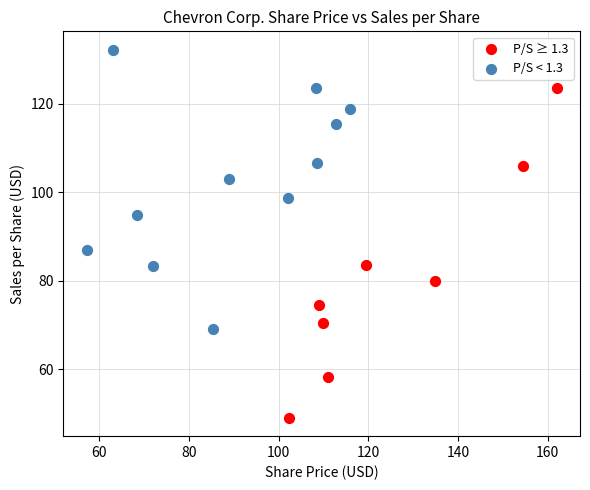

Which series contains the lowest Y value?

P/S ≥ 1.3